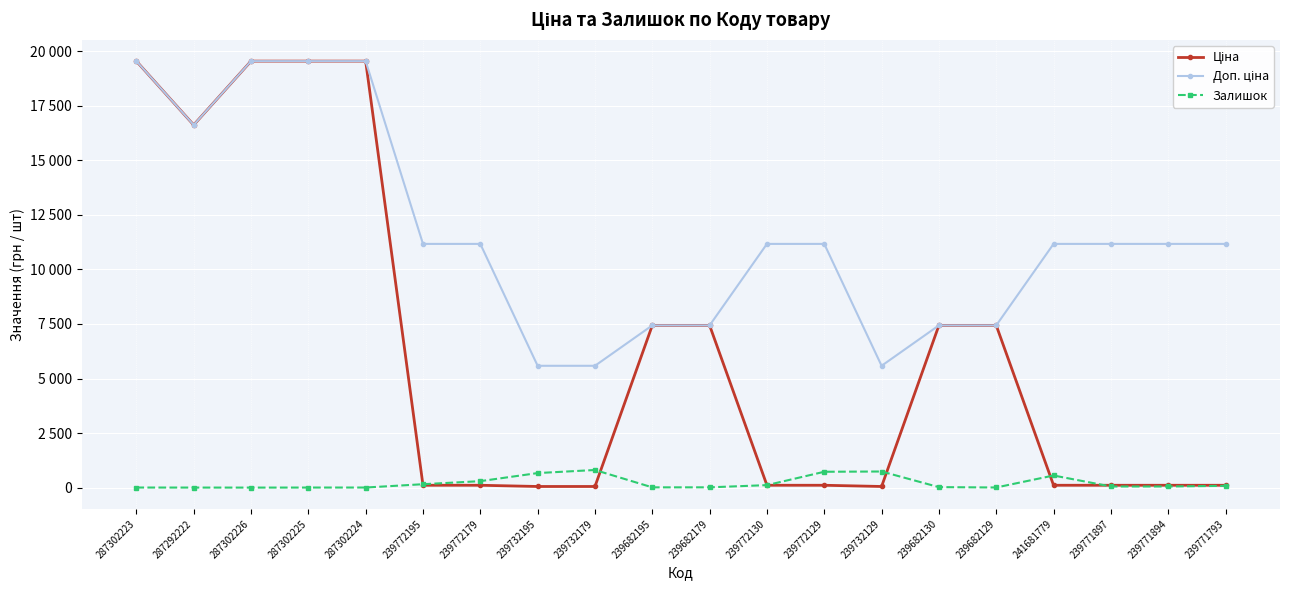

Is this an area chart (filled region under the line)?

No